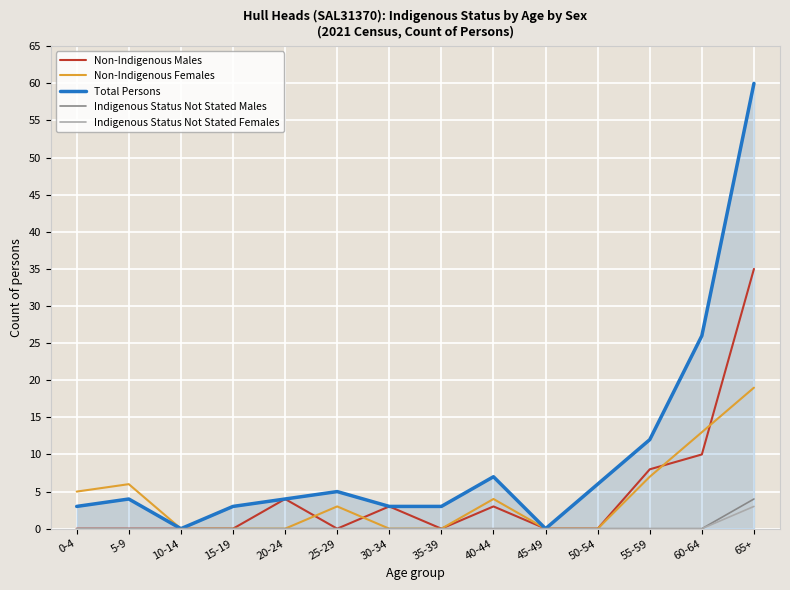

How many lines are shown in the chart?

5